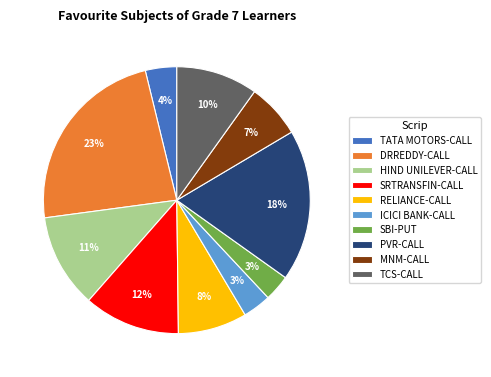

Approximately how many times larger is the value at MNM-CALL compared to TCS-CALL?

0.7